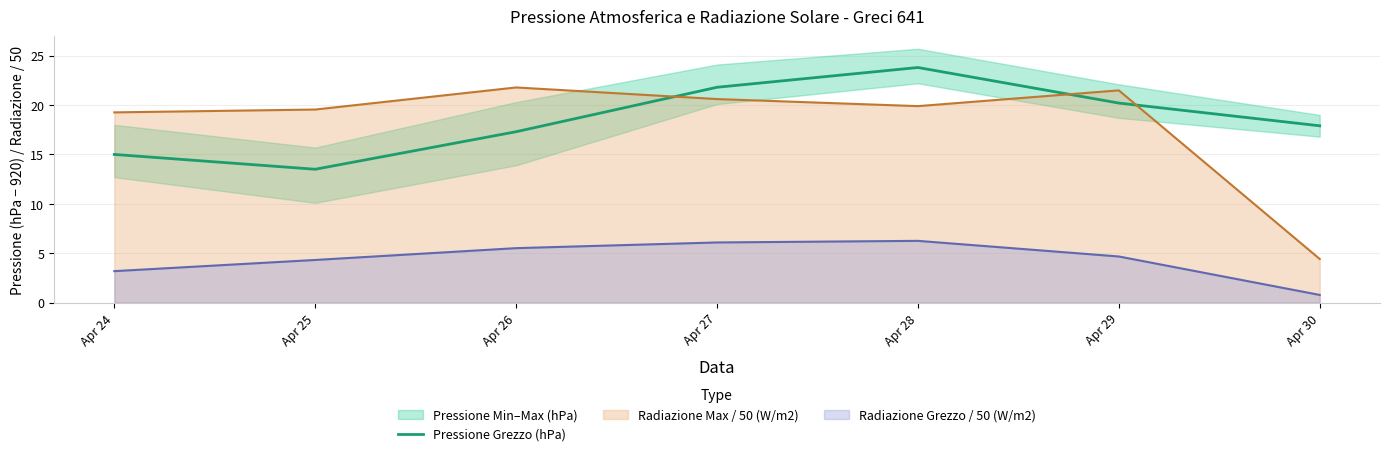

What is the value of the 4th point from the left?

21.8